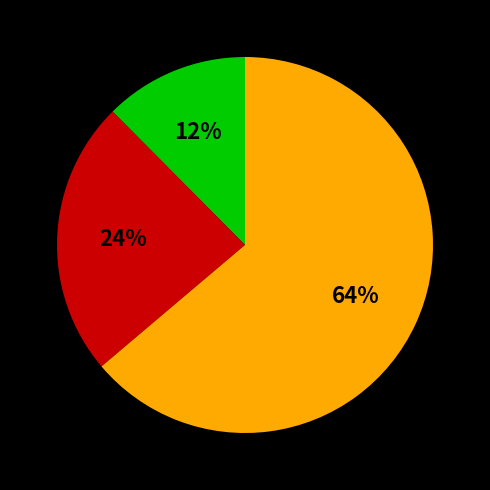

Is there any slice that represents more than half of the pie?

Yes